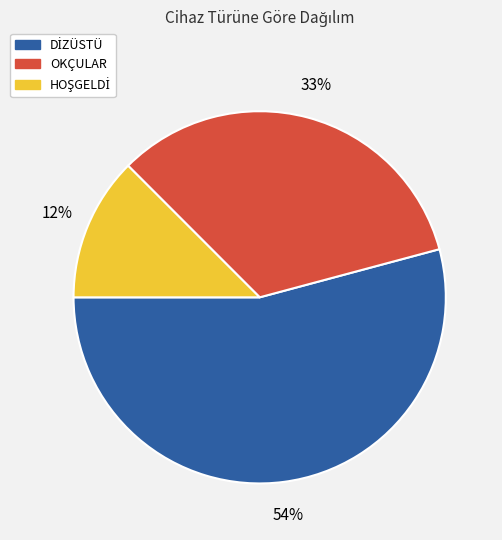

The OKÇULAR slice represents 33% of the pie. True or false?

True